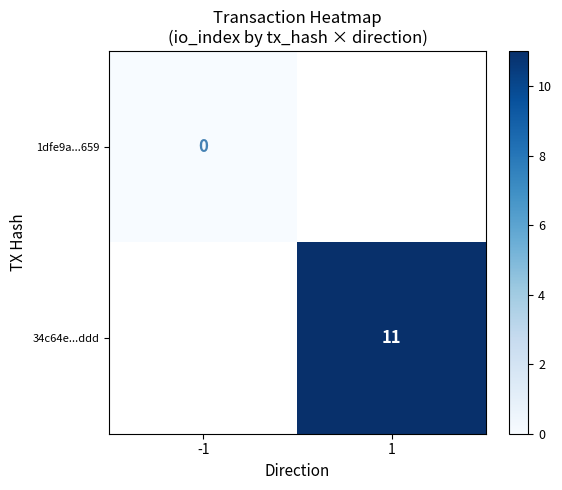

The value of 34c64e...ddd at 1 is 2. True or false?

False